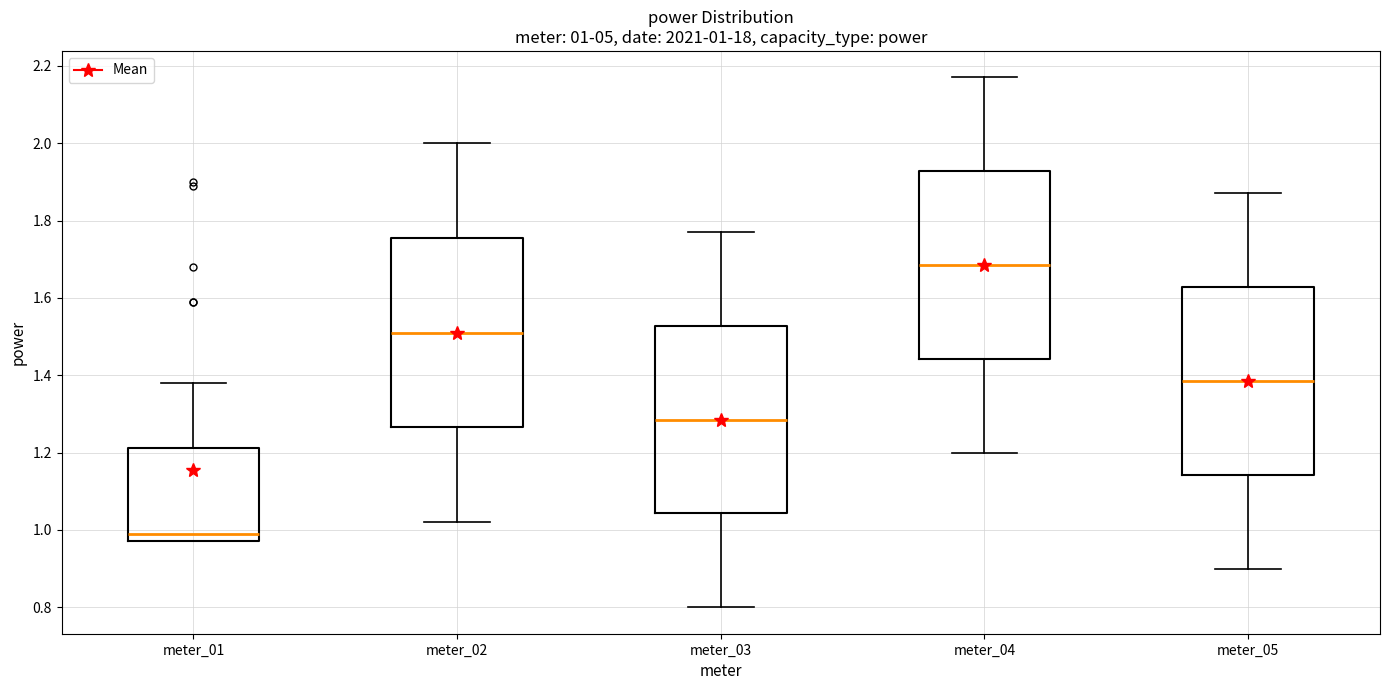

Which box has the highest median line?

meter_04